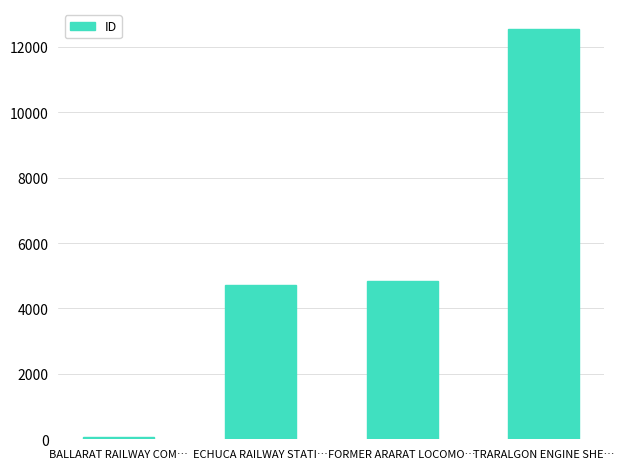

Rank the categories by value from highest to lowest.

TRARALGON ENGINE SHE…, FORMER ARARAT LOCOMO…, ECHUCA RAILWAY STATI…, BALLARAT RAILWAY COM…